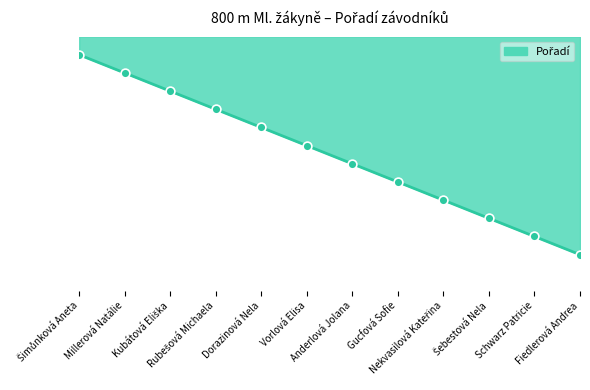

What is the ratio of the value at Dorazinová Nela to the value at Gucfová Sofie?

0.6